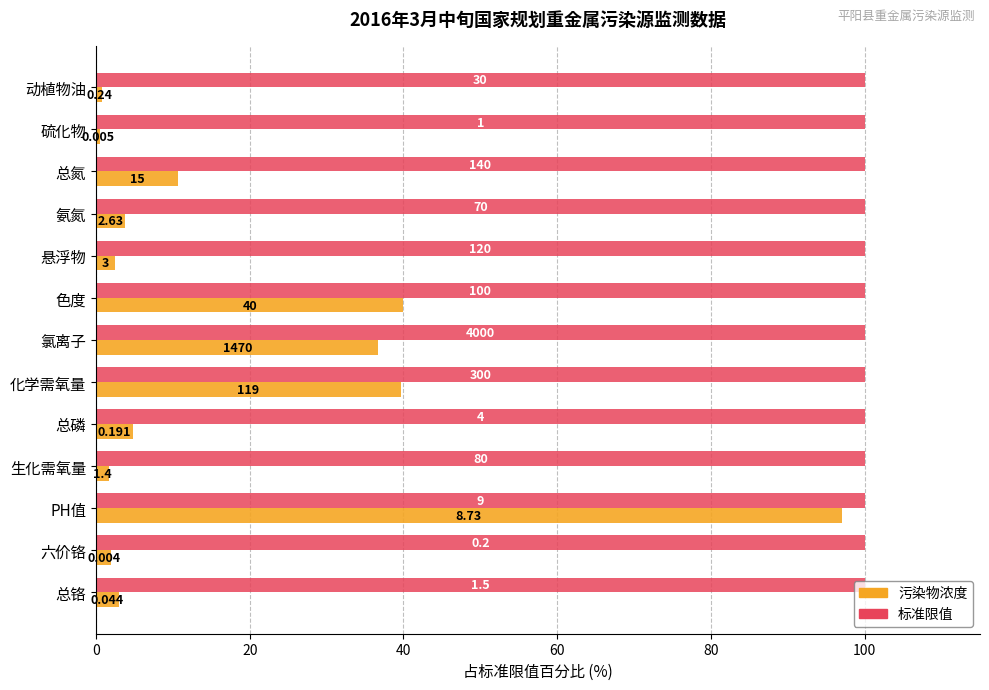

What is the label of the 11th bar from the right?

40